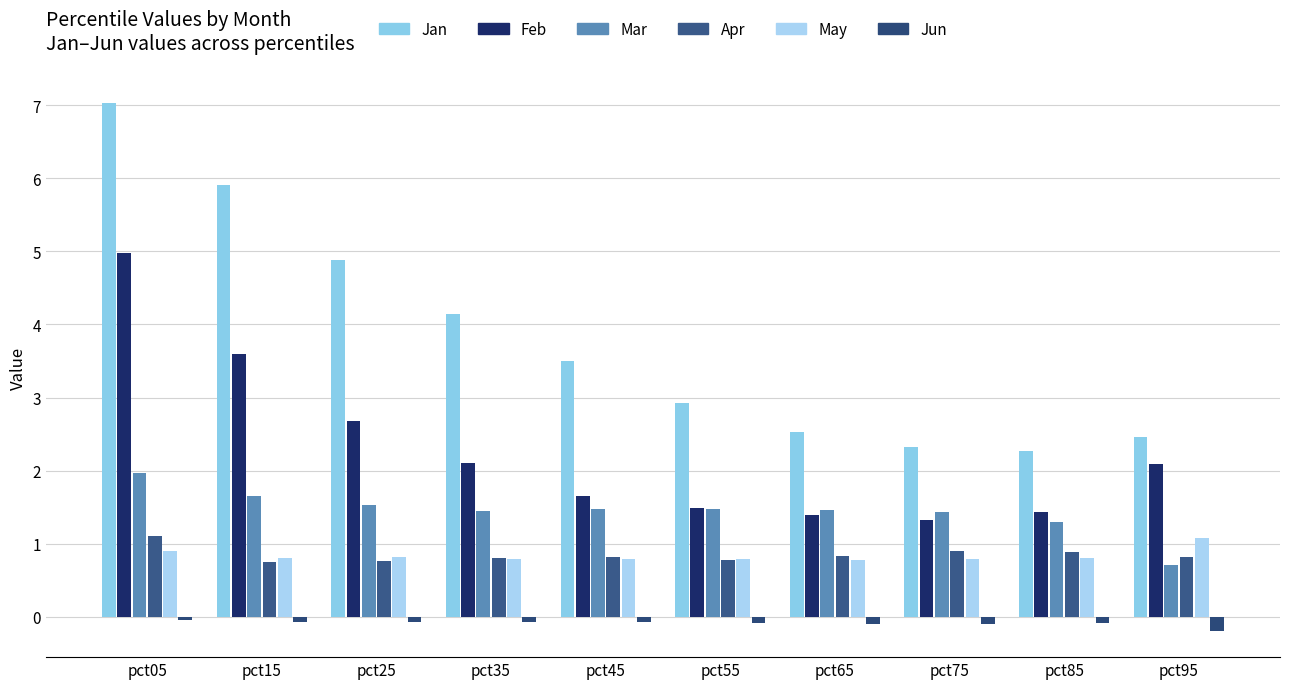

Is the value of Mar at pct25 greater than the value of Apr at pct65?

Yes